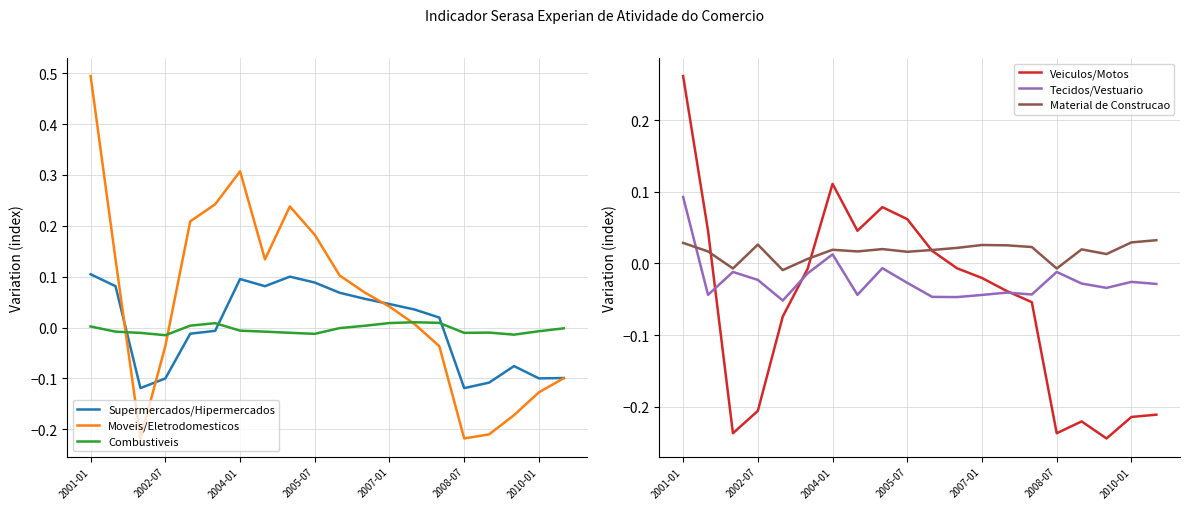

How many times do Combustiveis and Supermercados/Hipermercados cross each other?

3